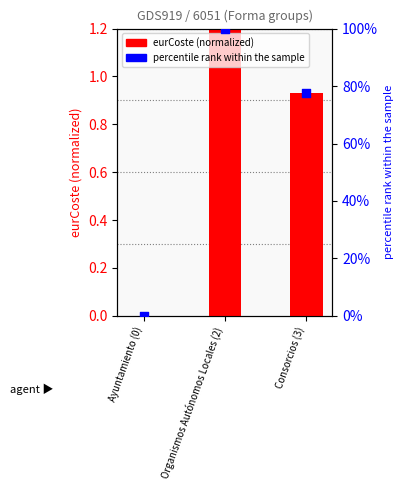

At how many categories does at least one series exceed 37?

2